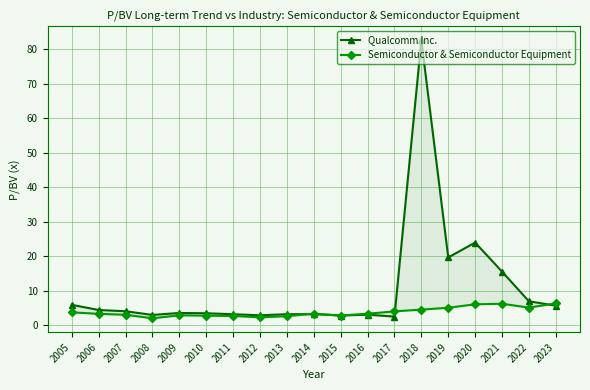

Between 2010 and 2023, which series saw the biggest shift?

Semiconductor & Semiconductor Equipment